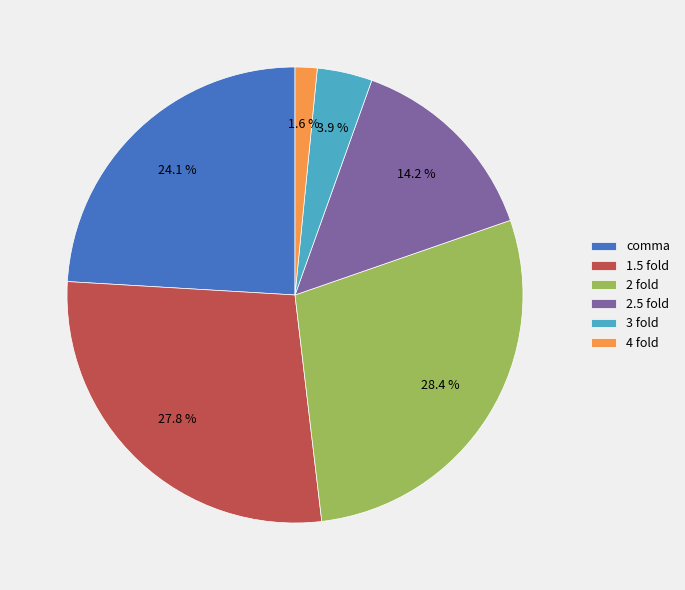

How many segments does this pie chart have?

6